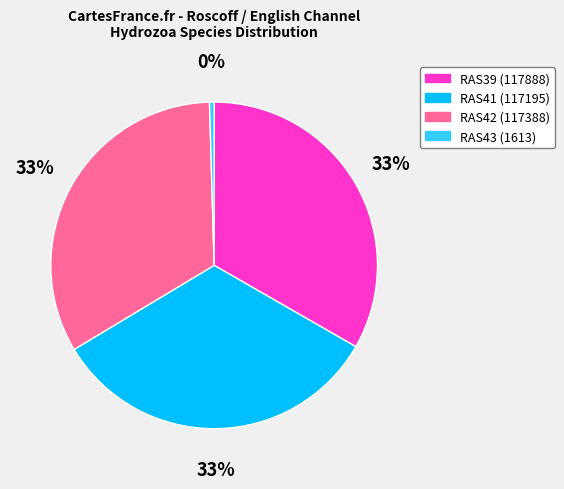

What percentage is the RAS39 slice, to the nearest percent?

33%